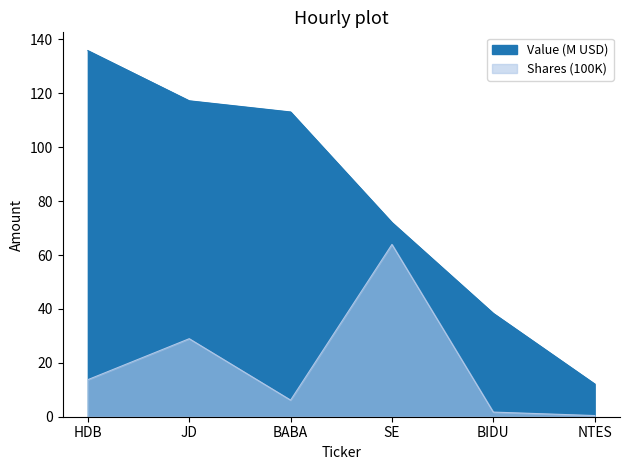

Is it true that Shares or principal amount equals 8.3 at BABA?

False